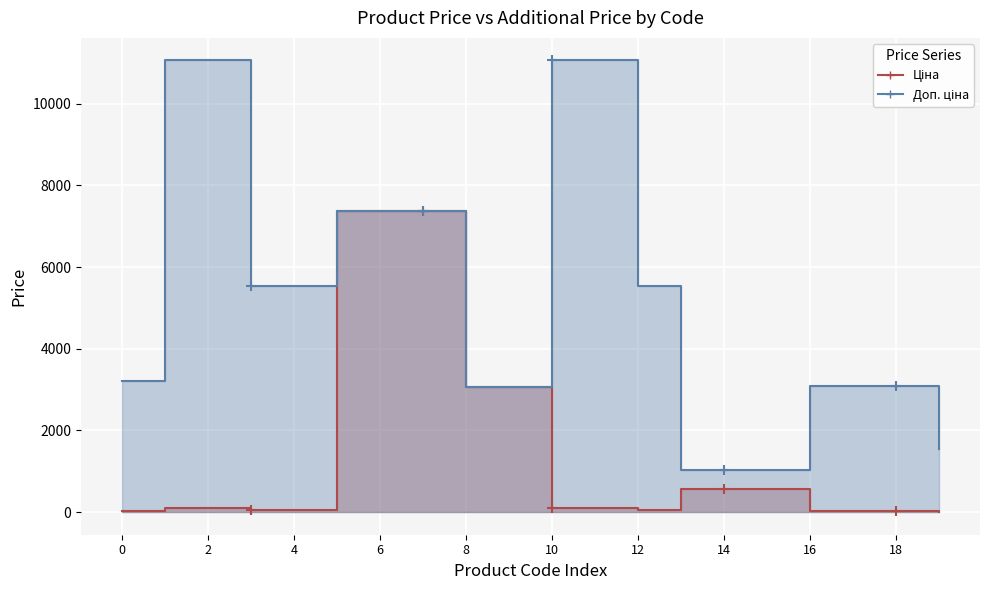

Which category has the lowest value in the Ціна series?

19